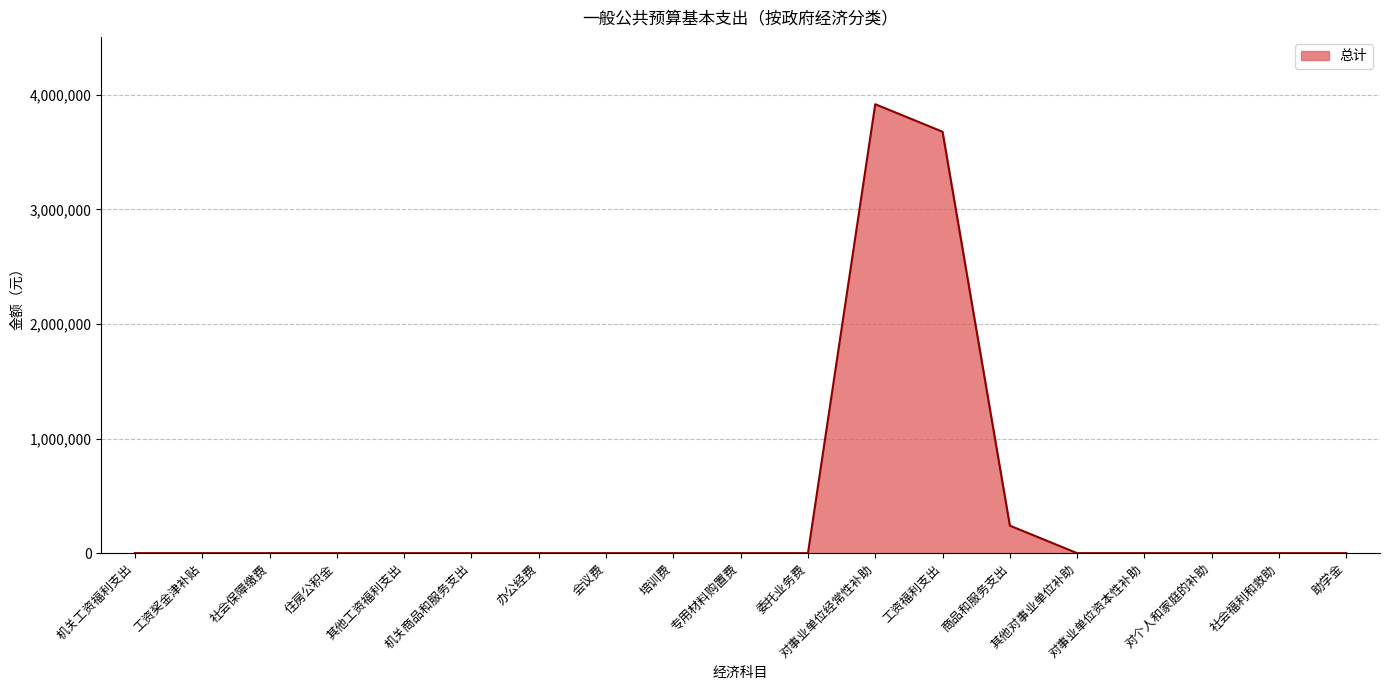

What is the difference between the maximum and minimum values?

3917869